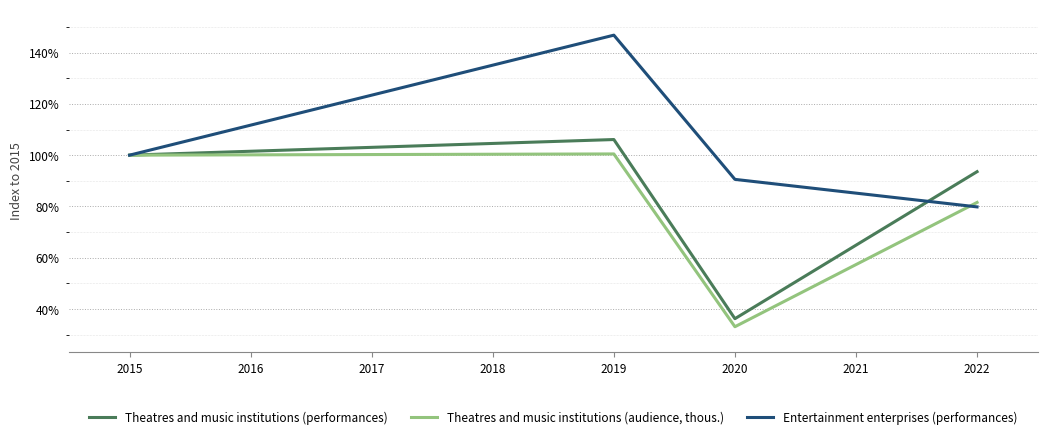

The value of Theatres and music institutions (performances) at 2020 is 36.2. True or false?

True